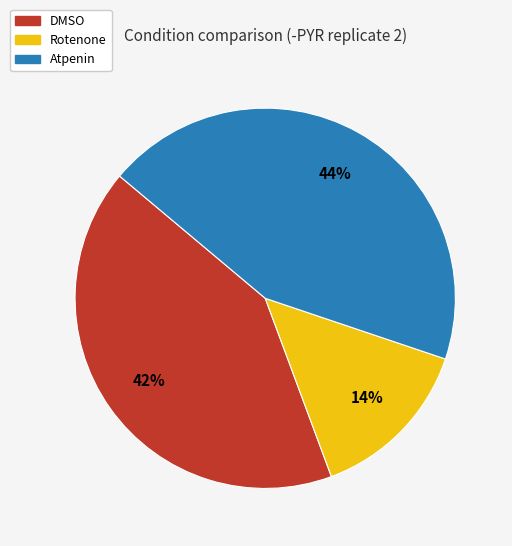

To the nearest percent, what is the combined percentage of Atpenin and DMSO?

86%